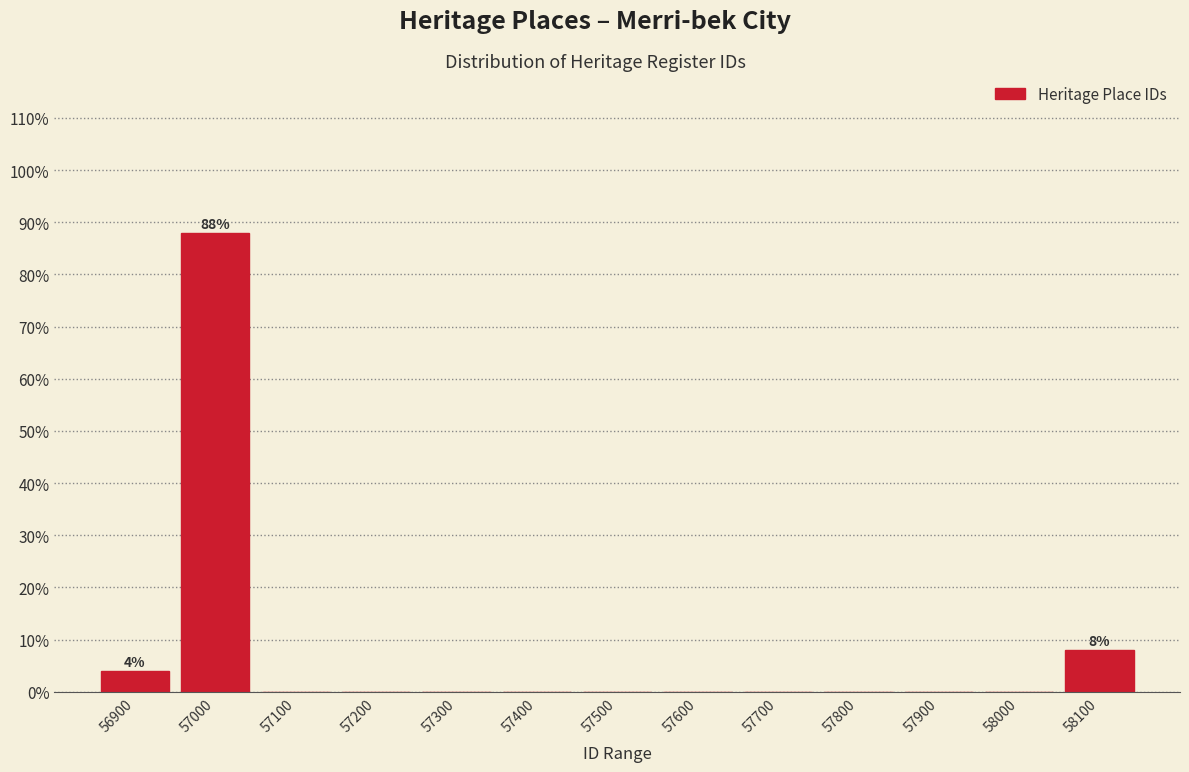

Over which range of the x-axis is the bar tallest?

56950 to 57050